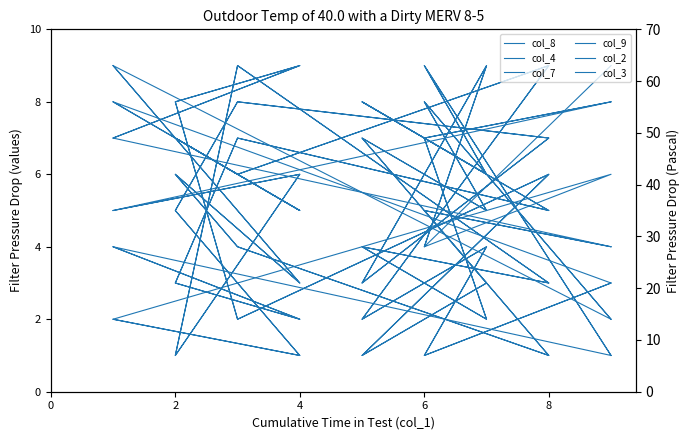

Where is the first local minimum for col_8?

6